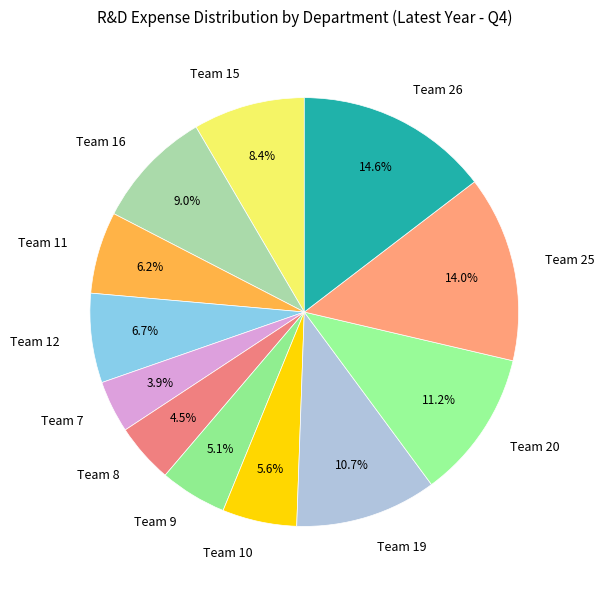

Which slice is the smallest?

Team 7